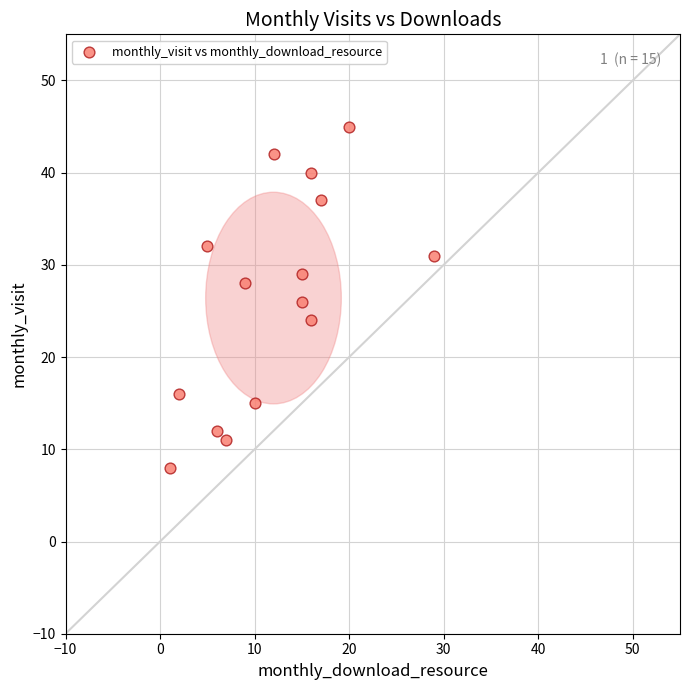

What is the range of Y values (max minus min)?

37